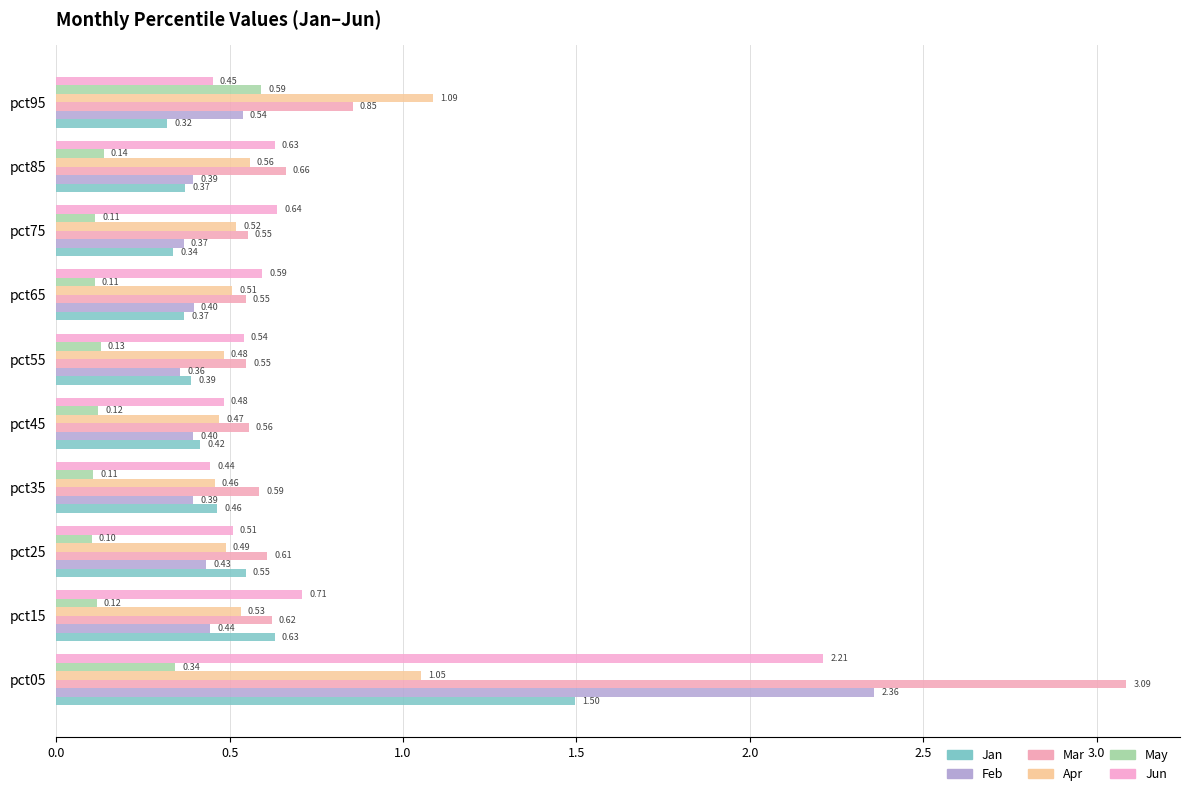

Count the number of categories in the chart.

10